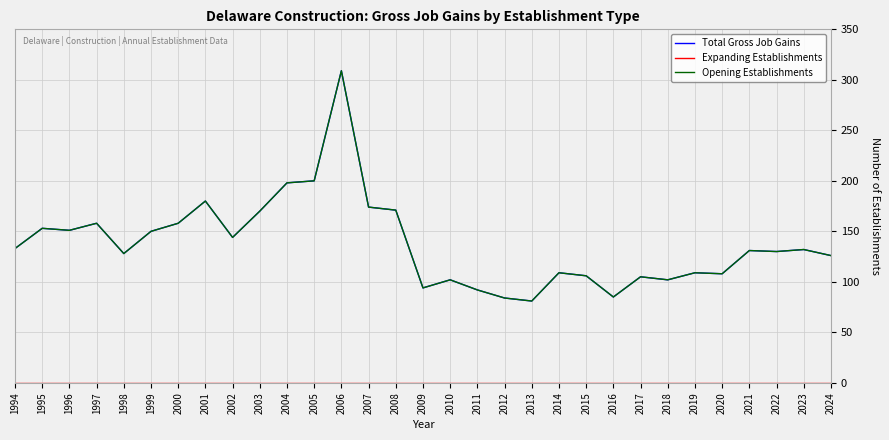

What is the total value across all series at 2023?

264